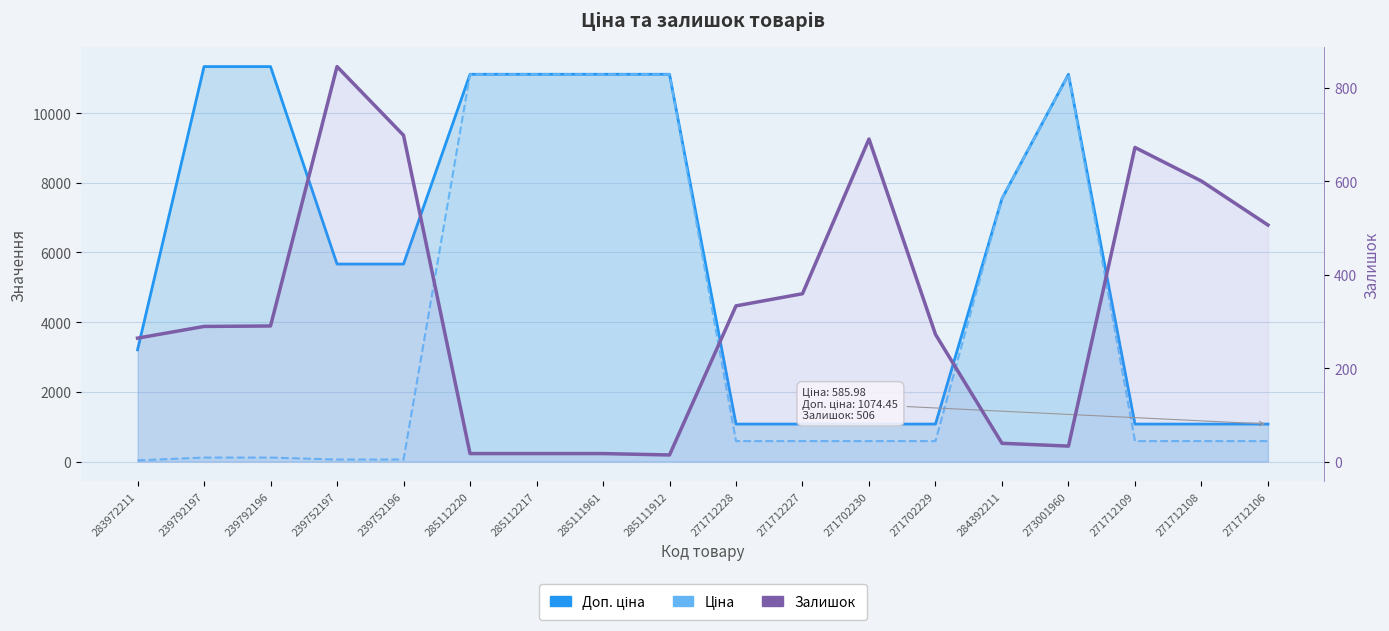

True or false: Залишок has a value of 443.4 at 271712228.

False